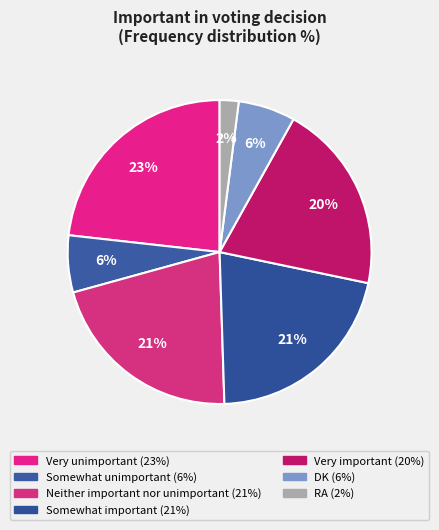

What is the change in value from DK to RA?

-4